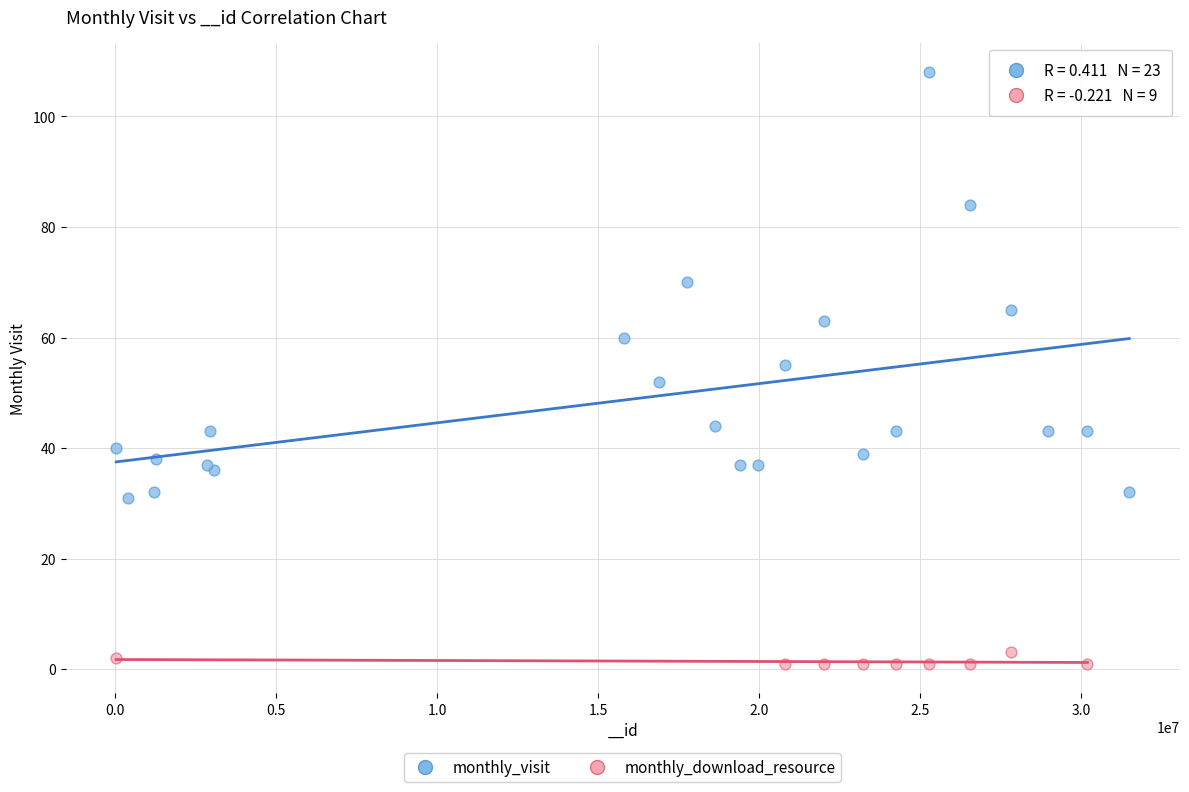

Which series contains the lowest Y value?

monthly_download_resource